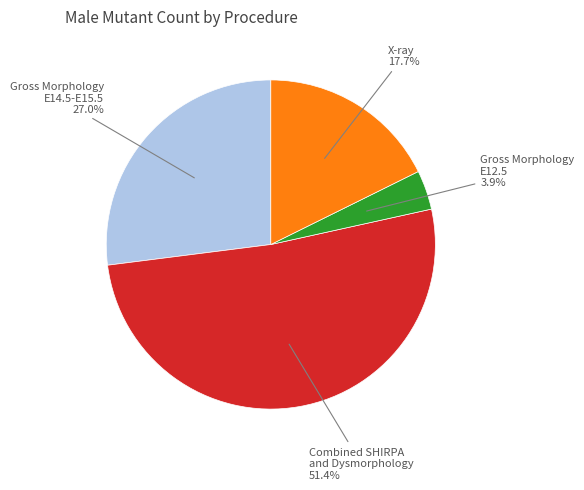

Is there any slice that represents more than half of the pie?

Yes